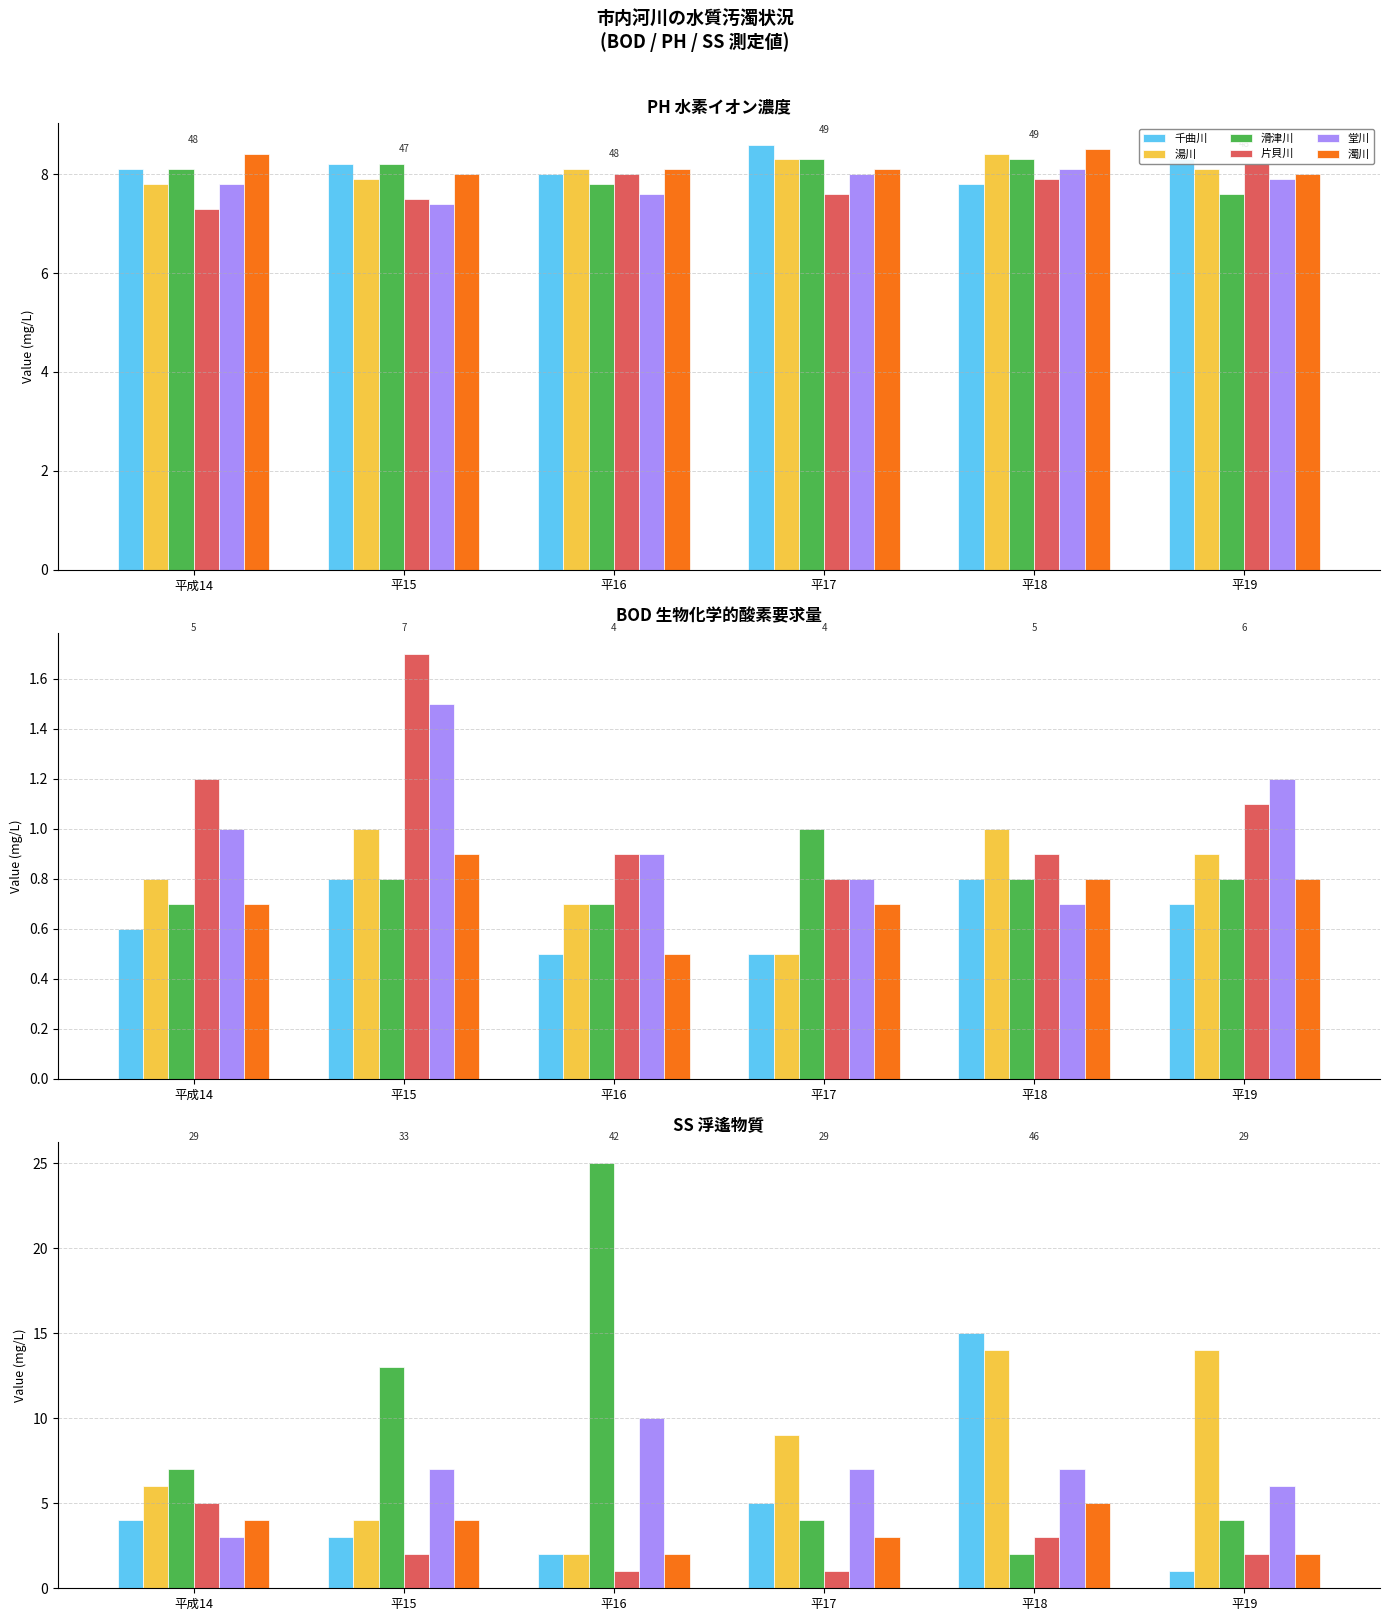

At which label is 濁川 closest to 3?

平17